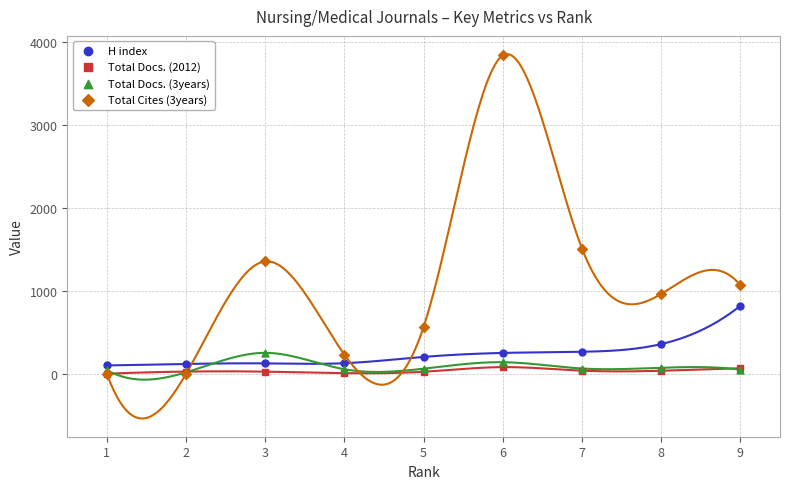

Across all series, what Y value is closest to 1921?

1511